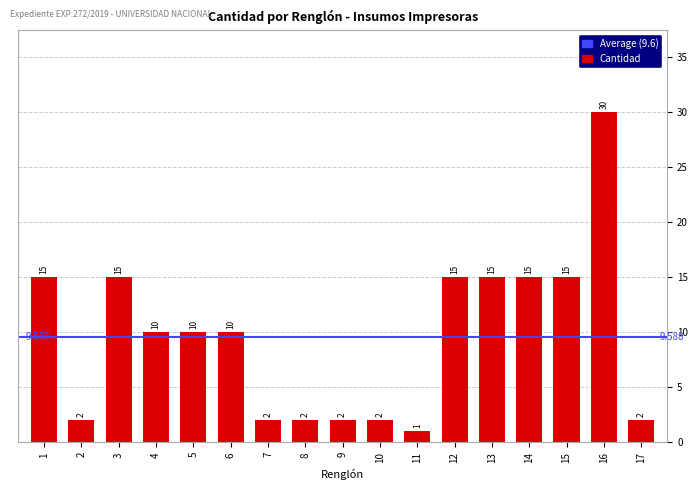

The chart shows a value of 25 at 13. True or false?

False